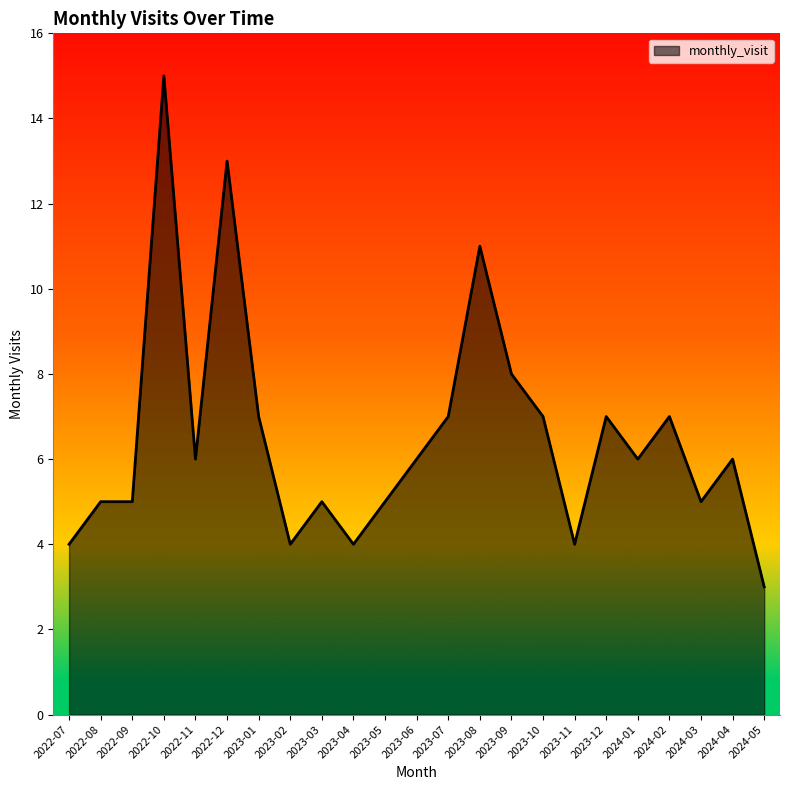

True or false: there are more than 0 points higher than both neighbors.

True